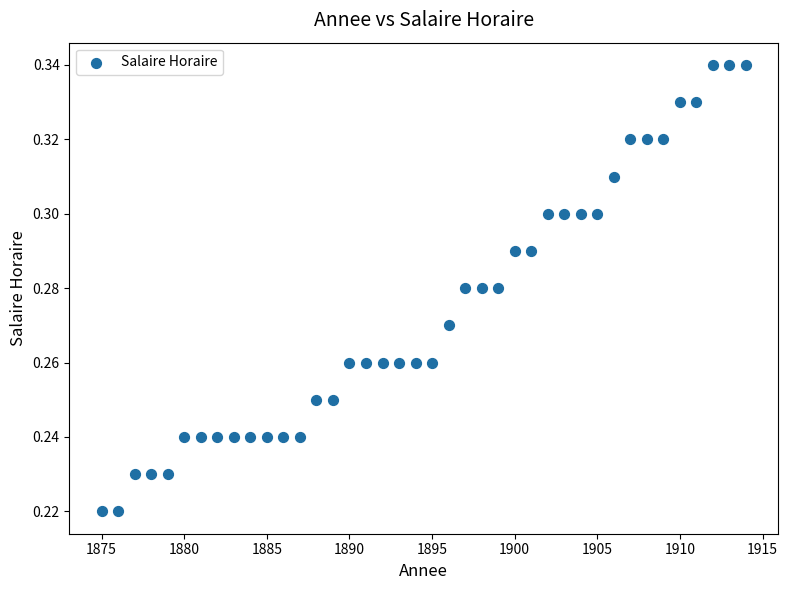

What is the range of X values (max minus min)?

39.0